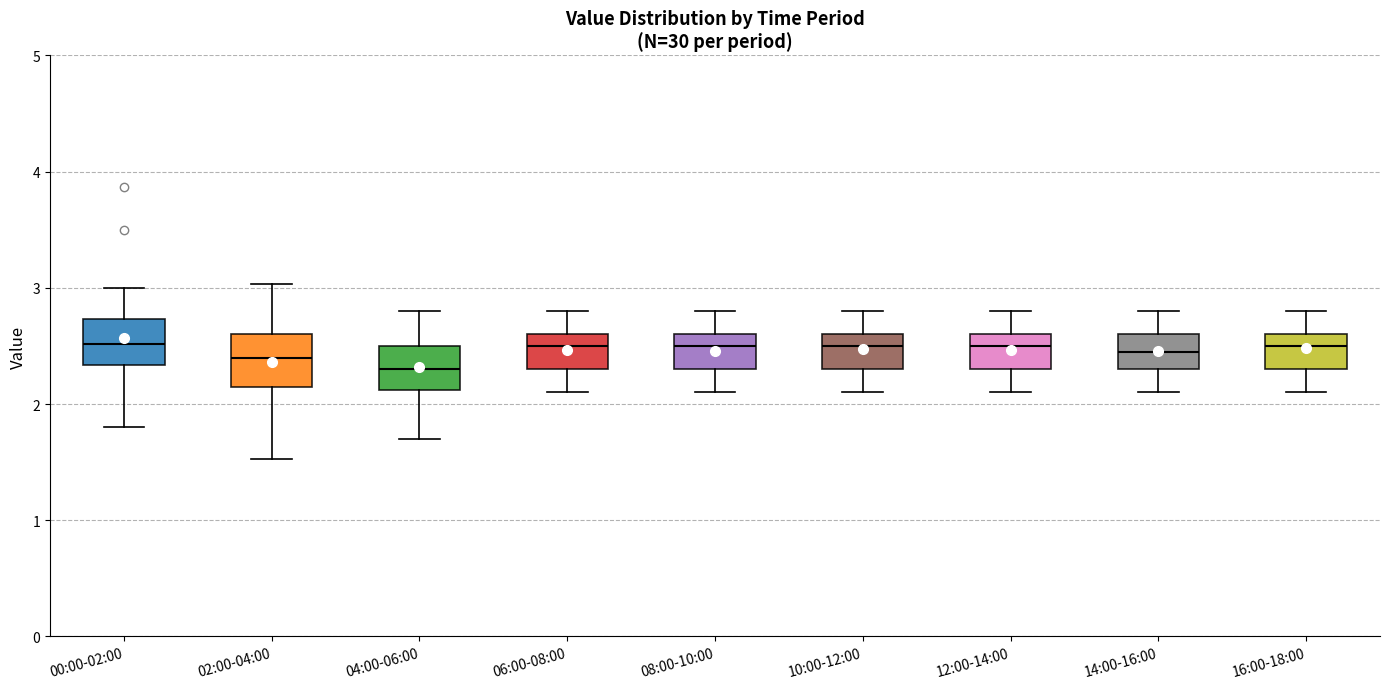

Reading left to right, read every box against the y-axis: the position of its median line, the range the box covers, and the ends of its whiskers. The values are not printed on the chart, so give them approximately, as read against the axis.

00:00-02:00: median 2.5, box 2.3 to 2.7, whiskers 1.8 to 3.0
02:00-04:00: median 2.4, box 2.1 to 2.6, whiskers 1.5 to 3.0
04:00-06:00: median 2.3, box 2.1 to 2.5, whiskers 1.7 to 2.8
06:00-08:00: median 2.5, box 2.3 to 2.6, whiskers 2.1 to 2.8
08:00-10:00: median 2.5, box 2.3 to 2.6, whiskers 2.1 to 2.8
10:00-12:00: median 2.5, box 2.3 to 2.6, whiskers 2.1 to 2.8
12:00-14:00: median 2.5, box 2.3 to 2.6, whiskers 2.1 to 2.8
14:00-16:00: median 2.5, box 2.3 to 2.6, whiskers 2.1 to 2.8
16:00-18:00: median 2.5, box 2.3 to 2.6, whiskers 2.1 to 2.8